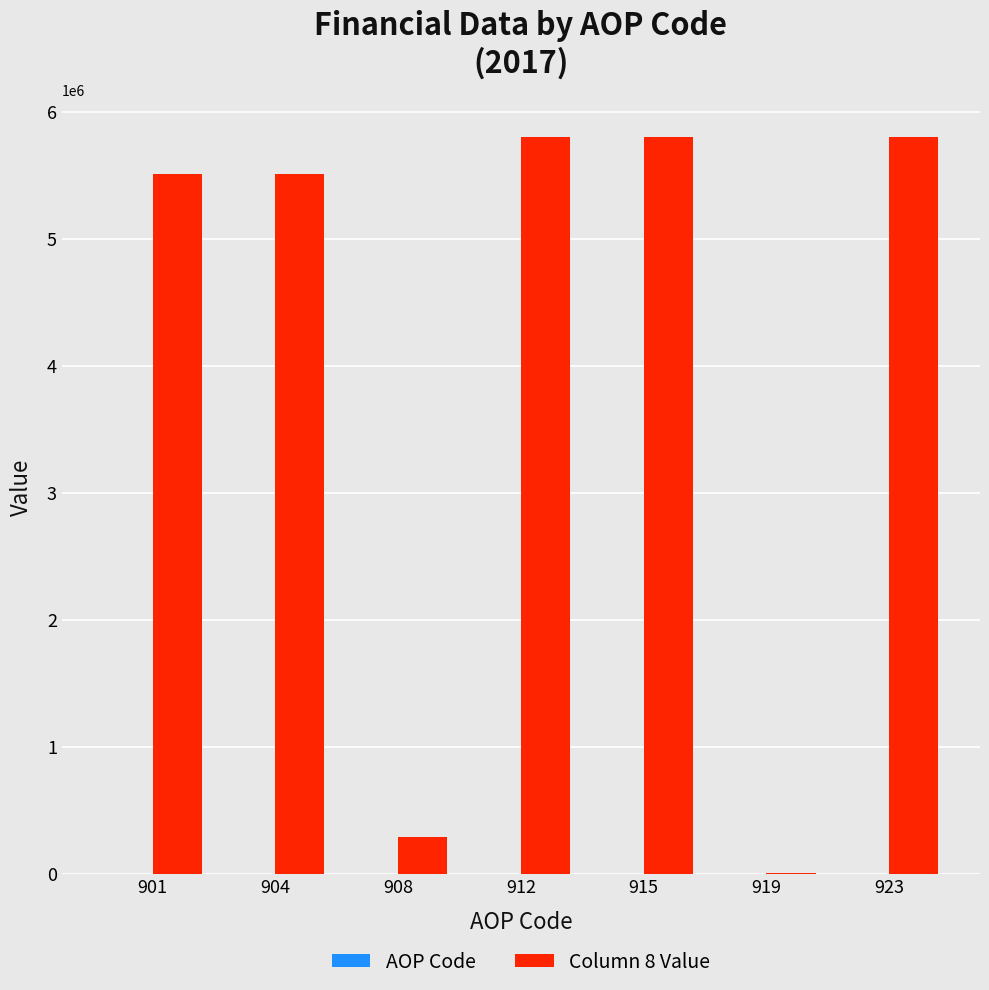

Does the chart contain stacked bars?

No